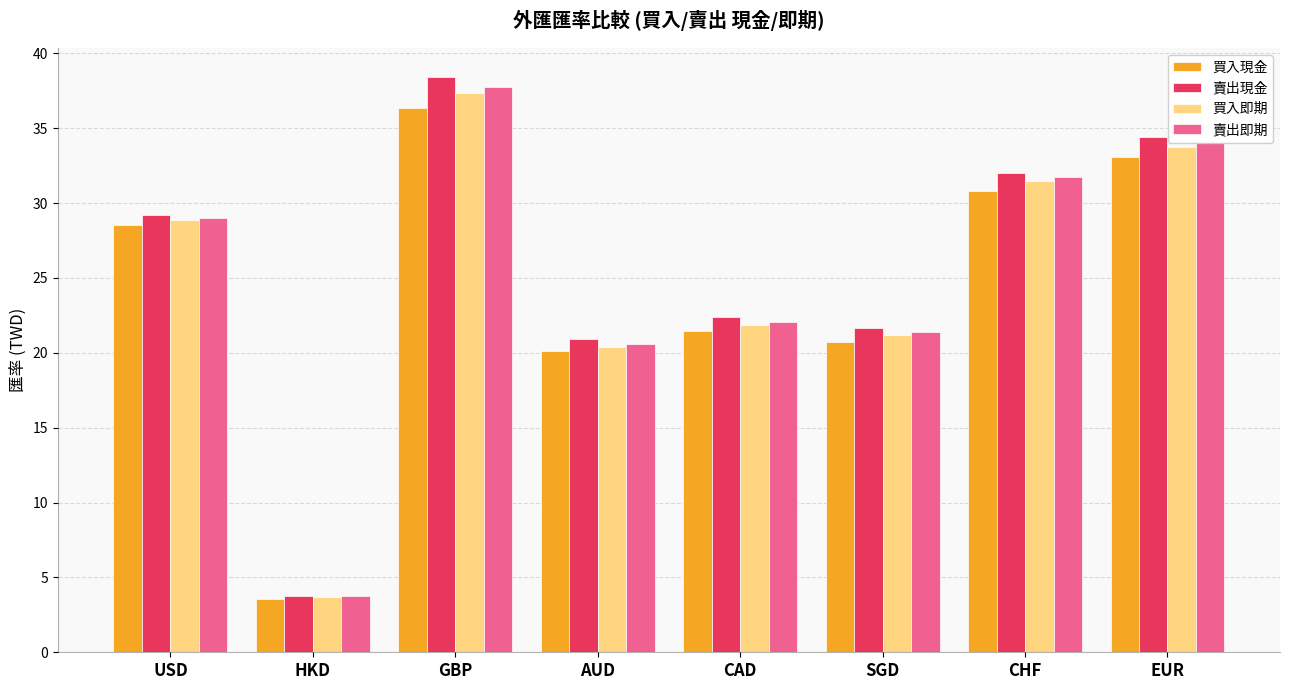

The 賣出即期 series shows 37.7 at GBP. True or false?

True